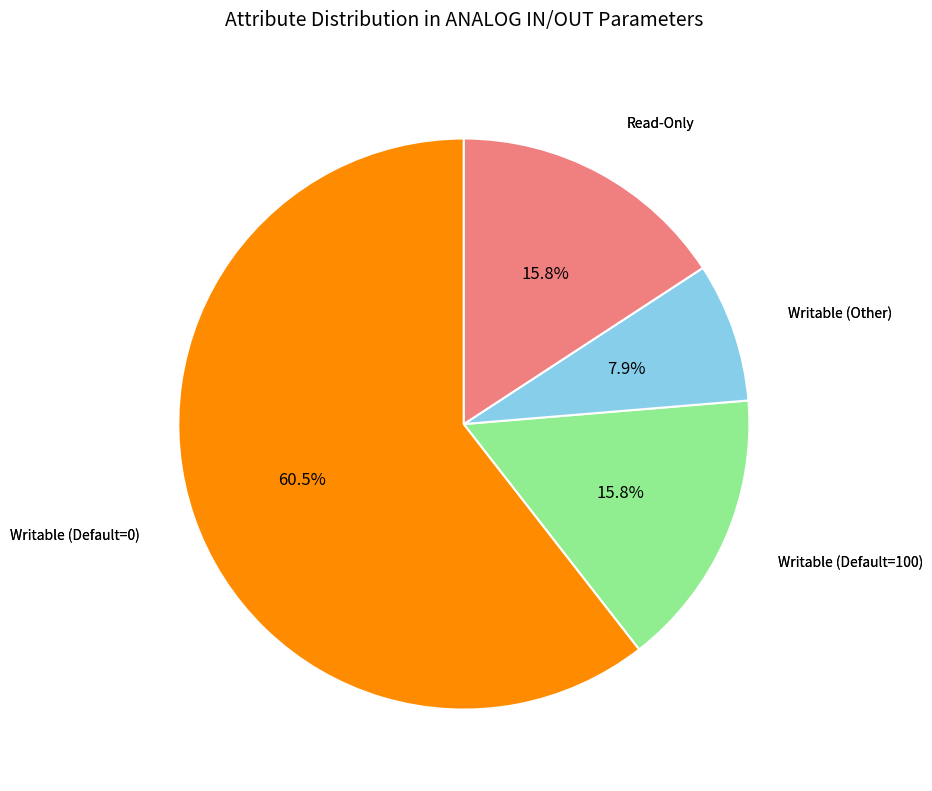

How many slices are in this pie chart?

4